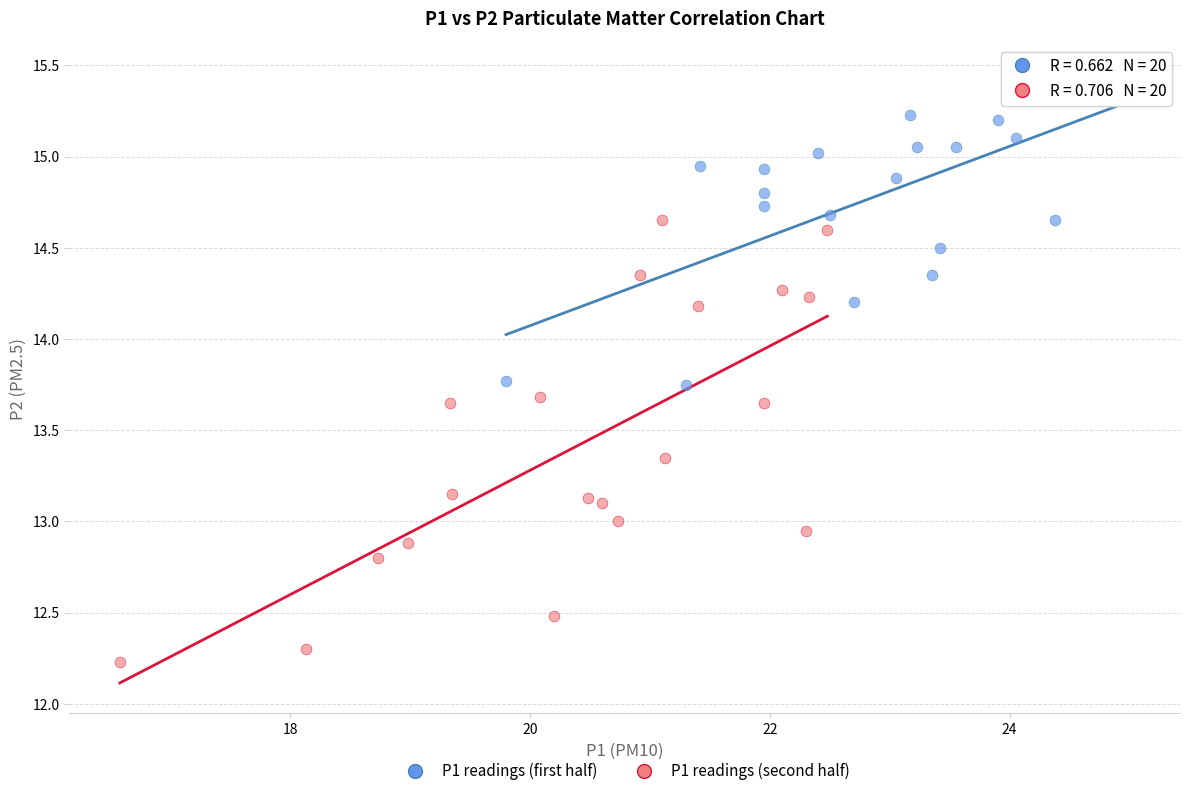

Which series has the largest Y range (max minus min)?

P1 readings (second half)